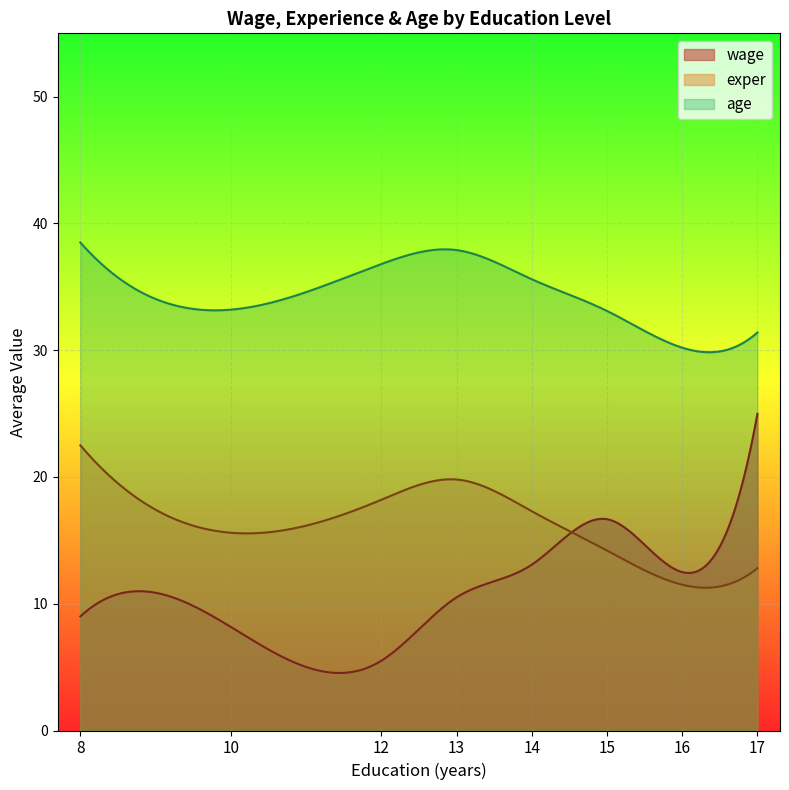

Rank the series by their average value, from lowest to highest.

wage, exper, age